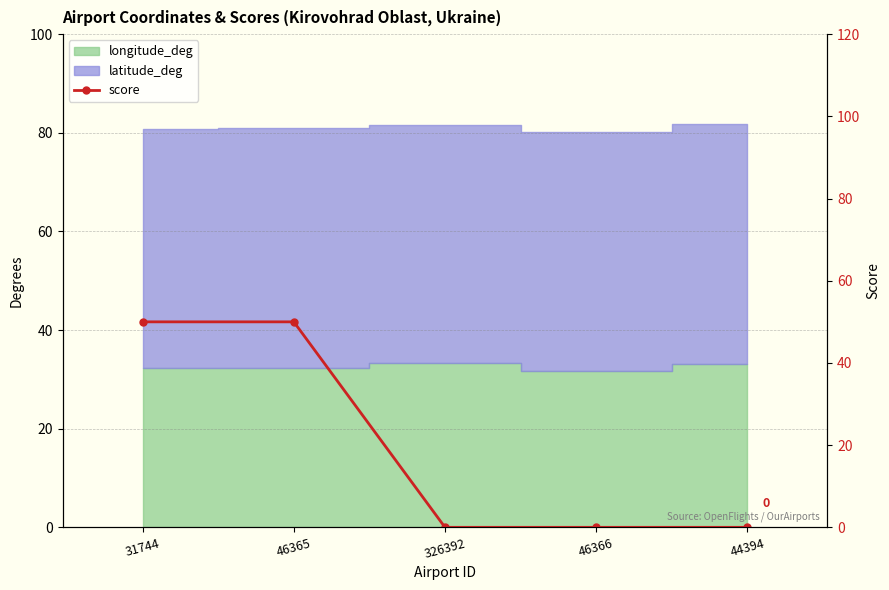

How many values are between 0 and 50?

5